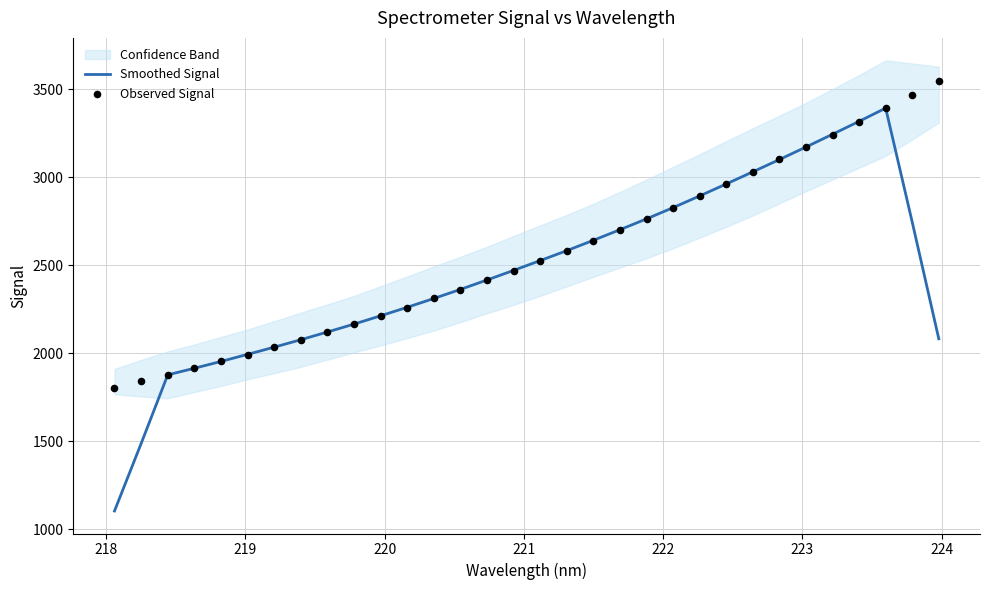

Which series has the largest total across all categories?

Observed Signal